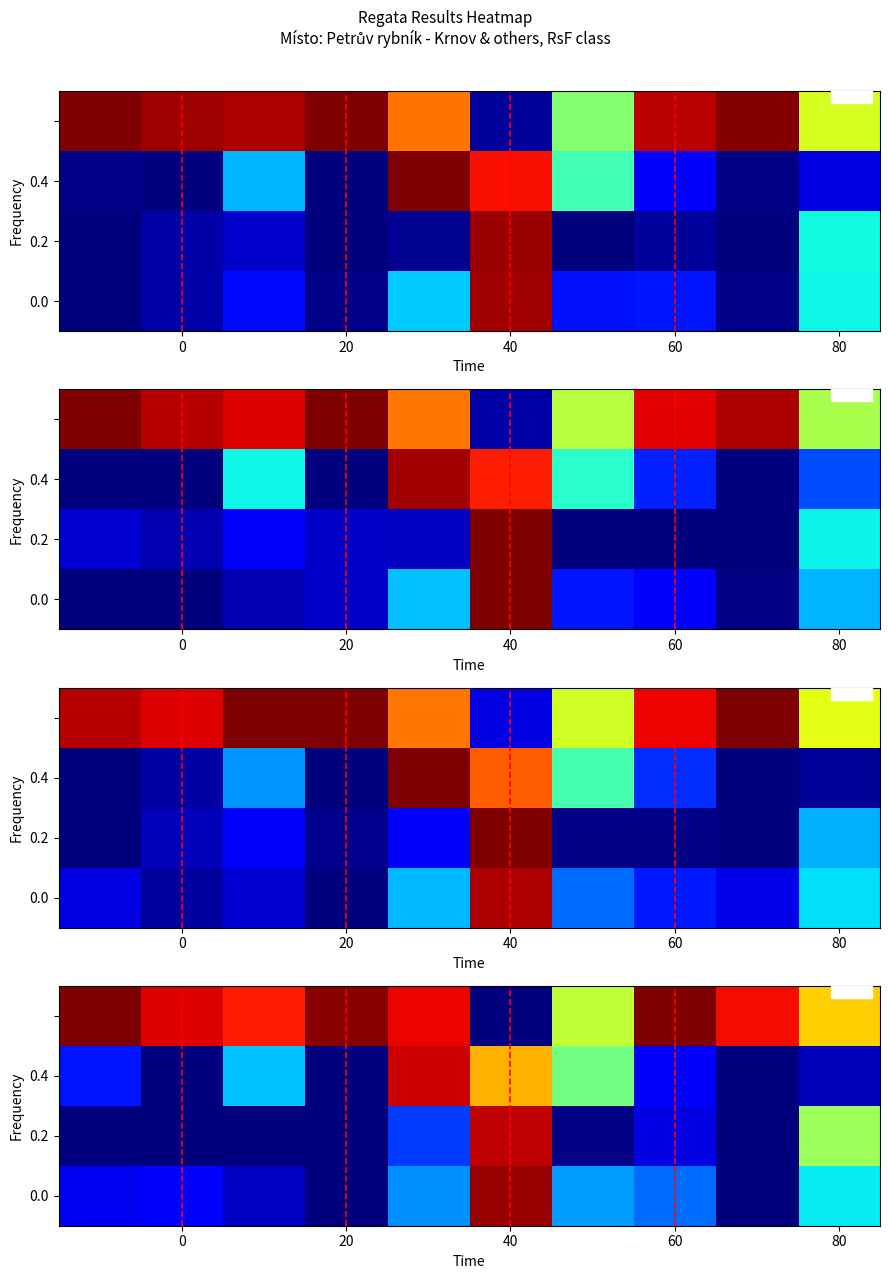

What is the difference between the maximum and minimum values in the 0.2 series?

0.9